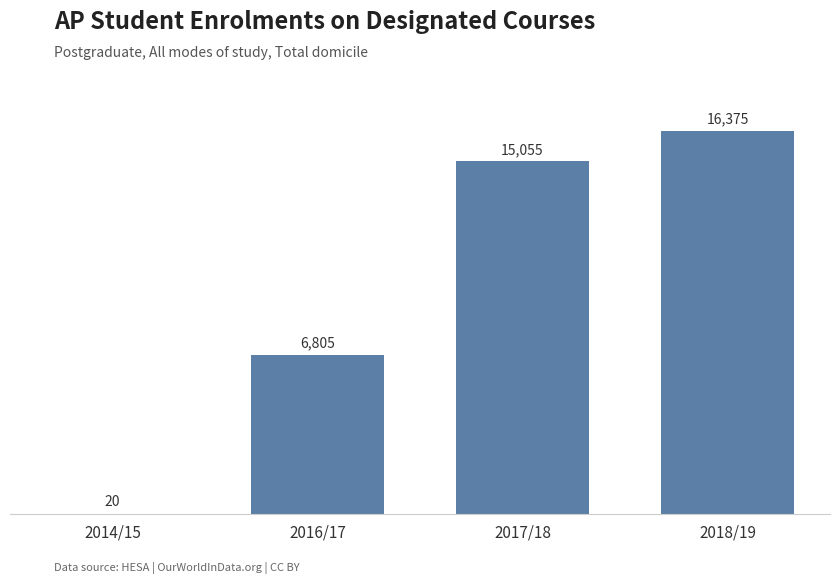

At which label is the value closest to 8197?

2016/17